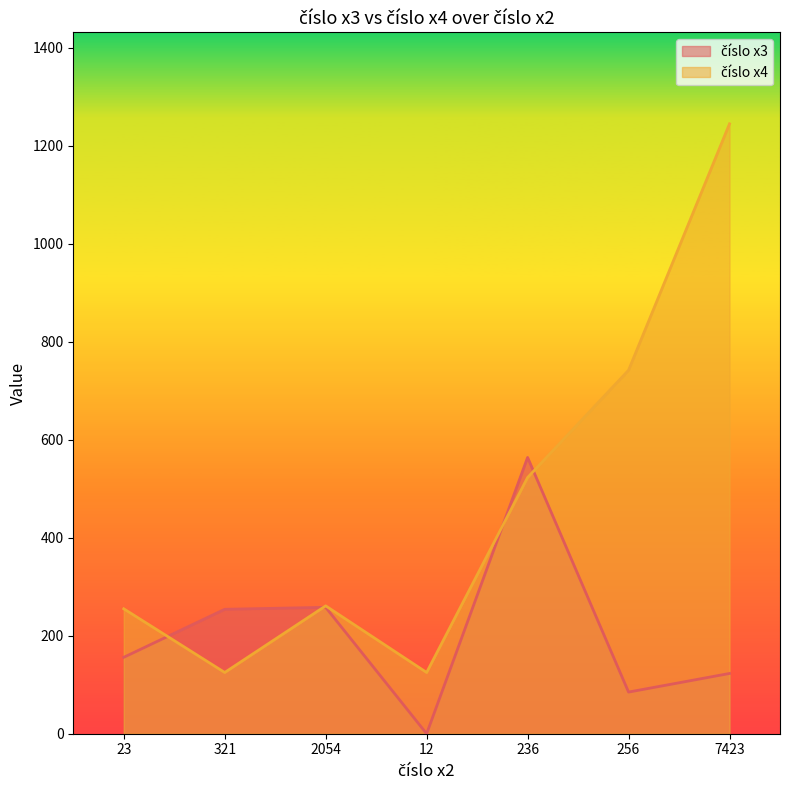

What is the difference between the maximum and second lowest values in the číslo x4 series?

1120